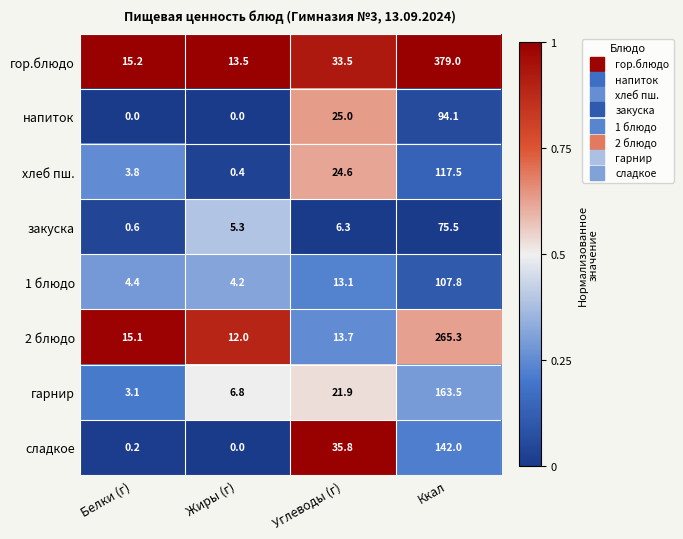

The хлеб пш. series shows 32.3 at Углеводы (г). True or false?

False